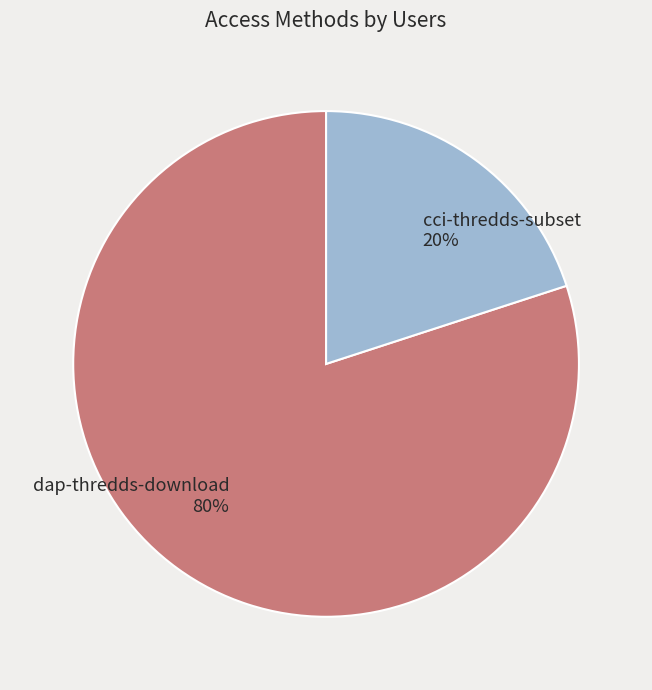

True or false: dap-thredds-download accounts for 80% of the total.

True